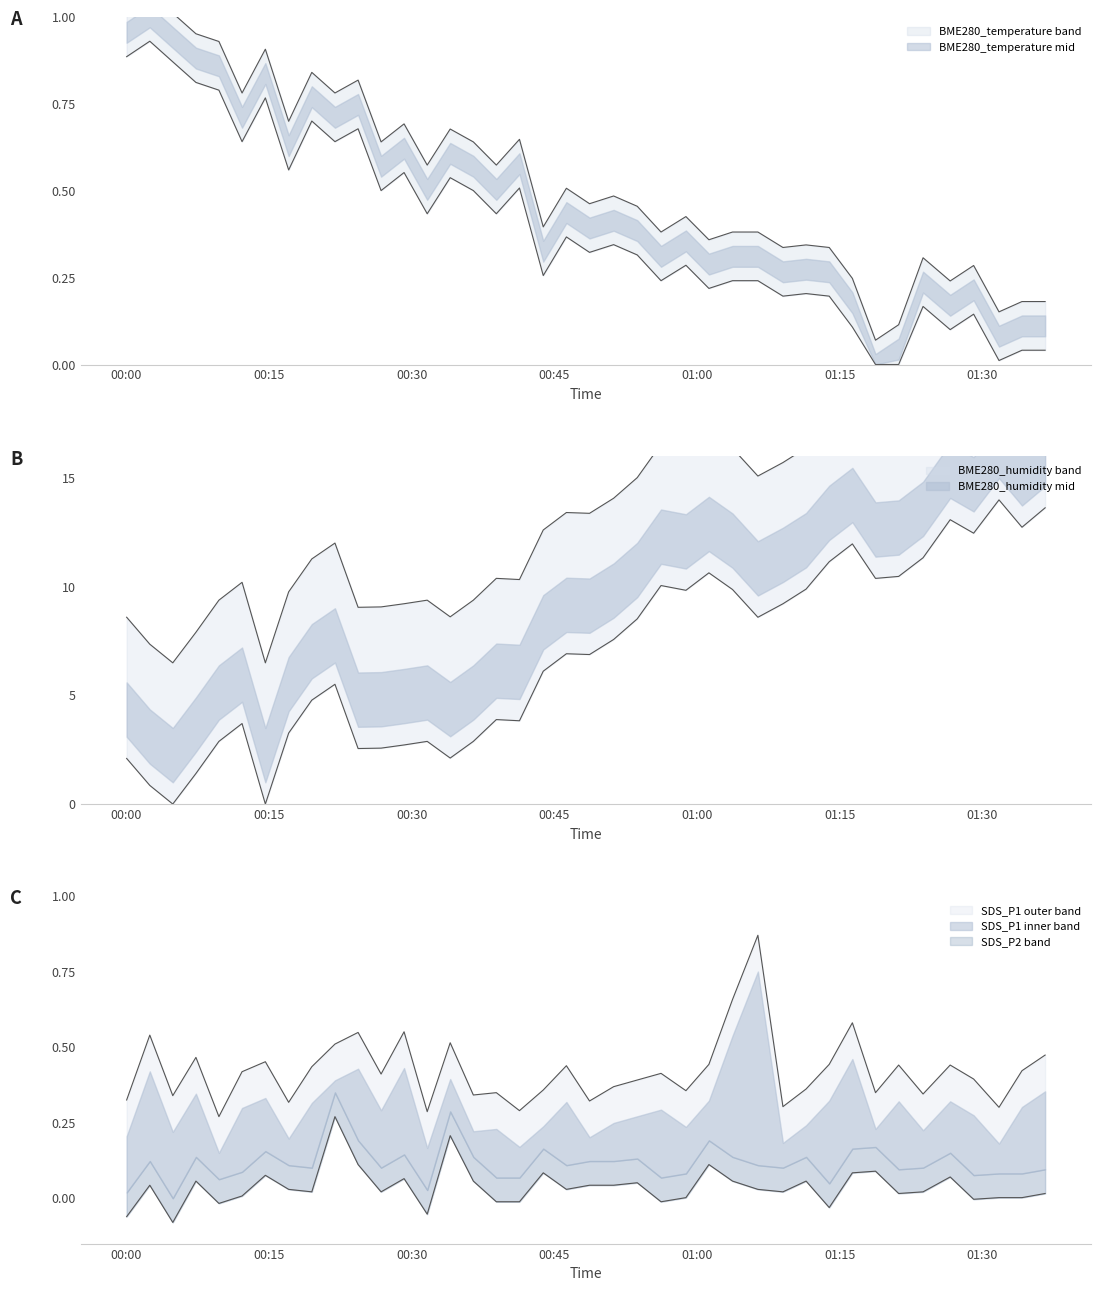

True or false: SDS_P2 and SDS_P1 cross at least once.

False